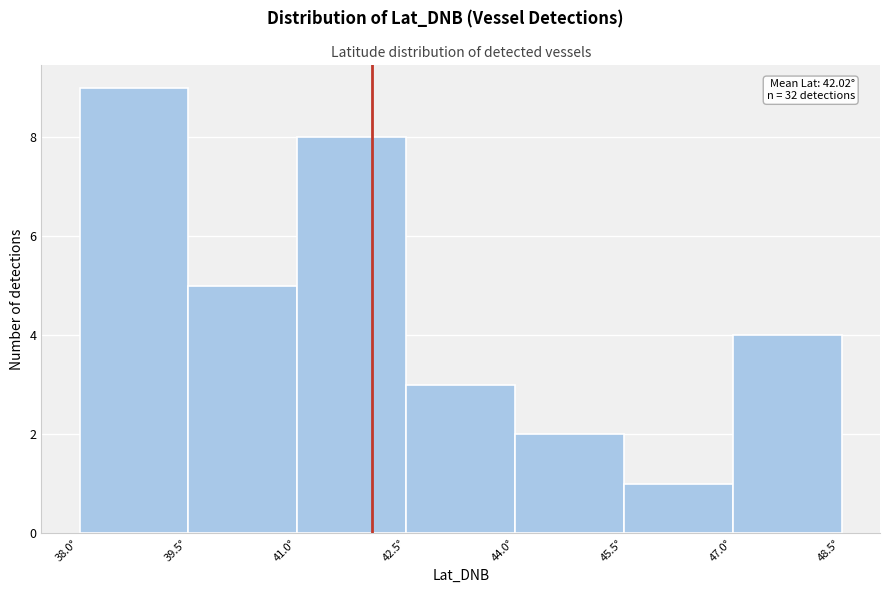

Which range on the x-axis has the tallest bar?

38.0 to 39.5